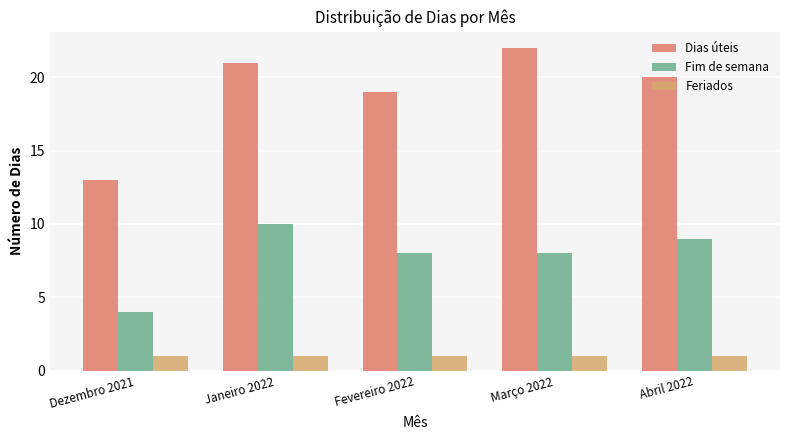

What is the smallest value displayed?

1